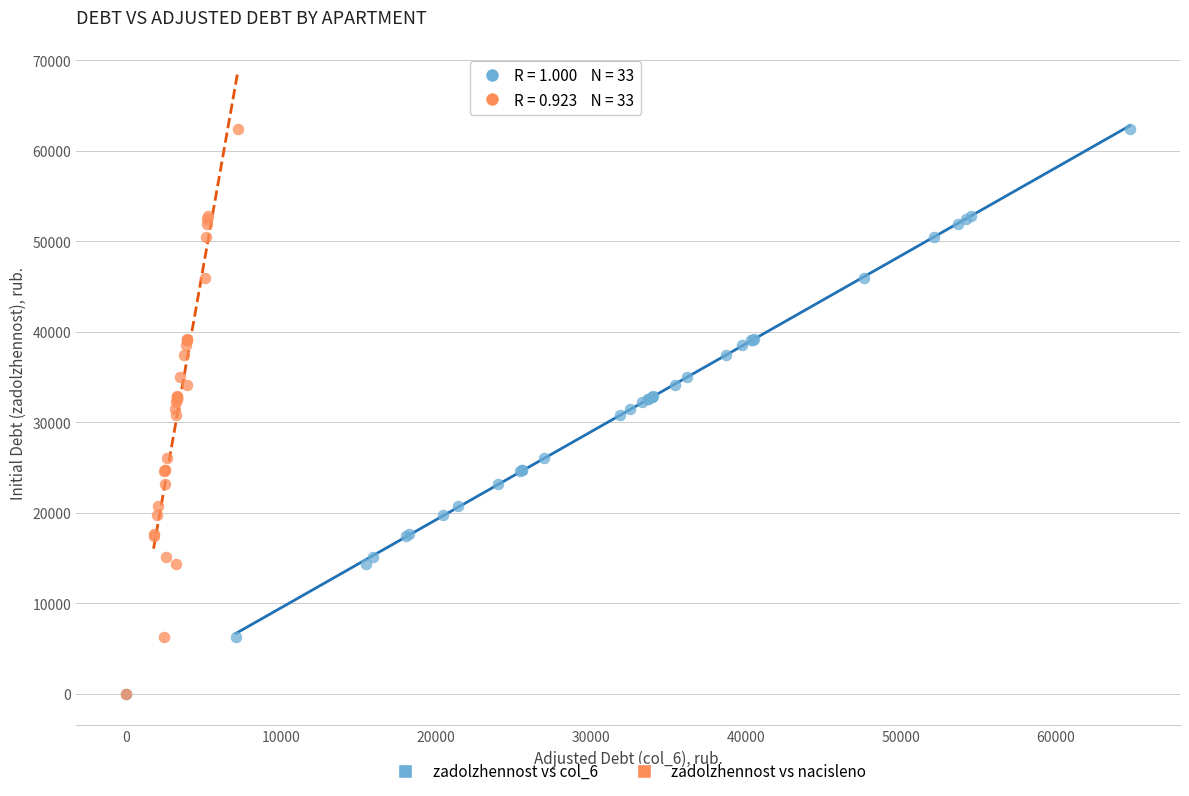

What are all the series names shown in the legend?

zadolzhennost vs col_6, zadolzhennost vs nacisleno